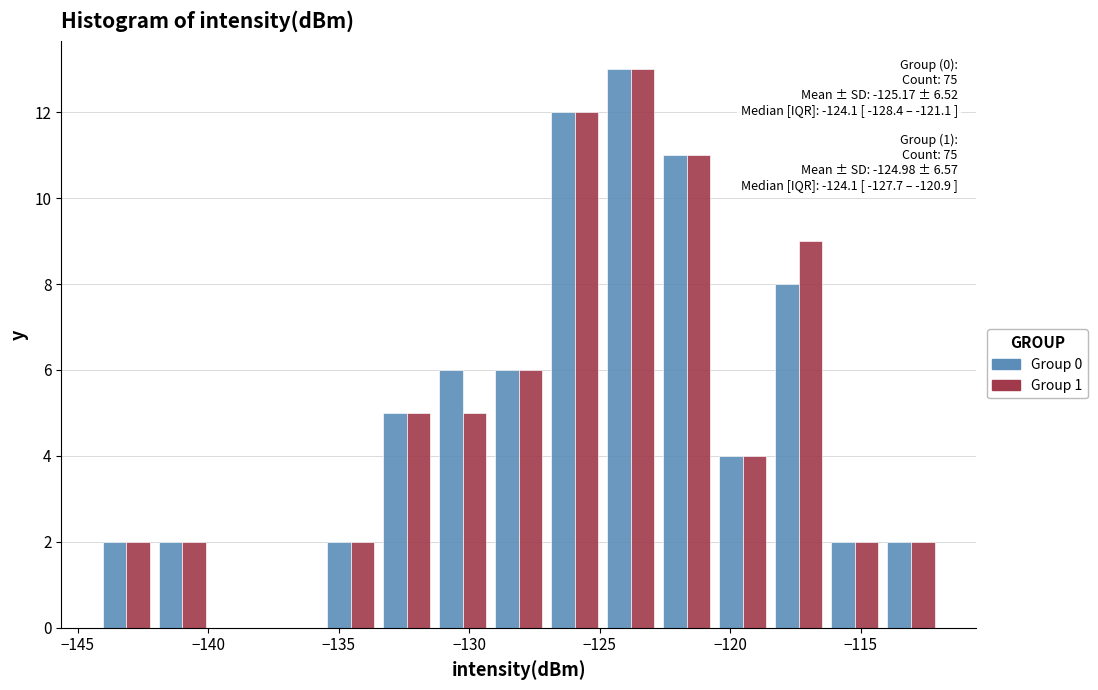

In the Group 0 series, which range on the x-axis has the tallest bar?

-125.0 to -122.5